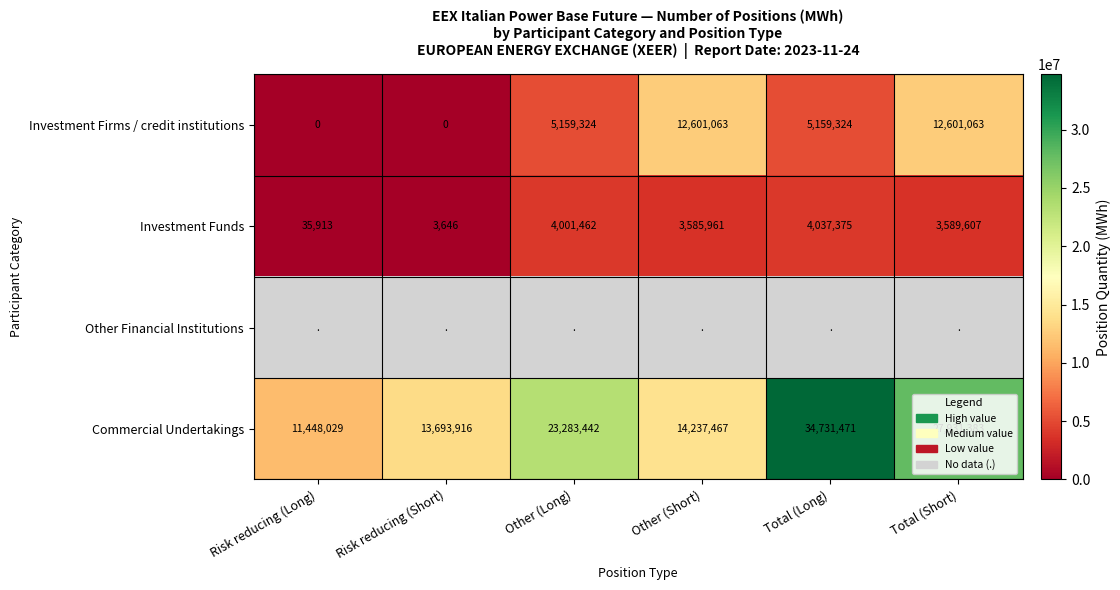

The Commercial Undertakings series shows 13693916 at Risk reducing (Short). True or false?

True